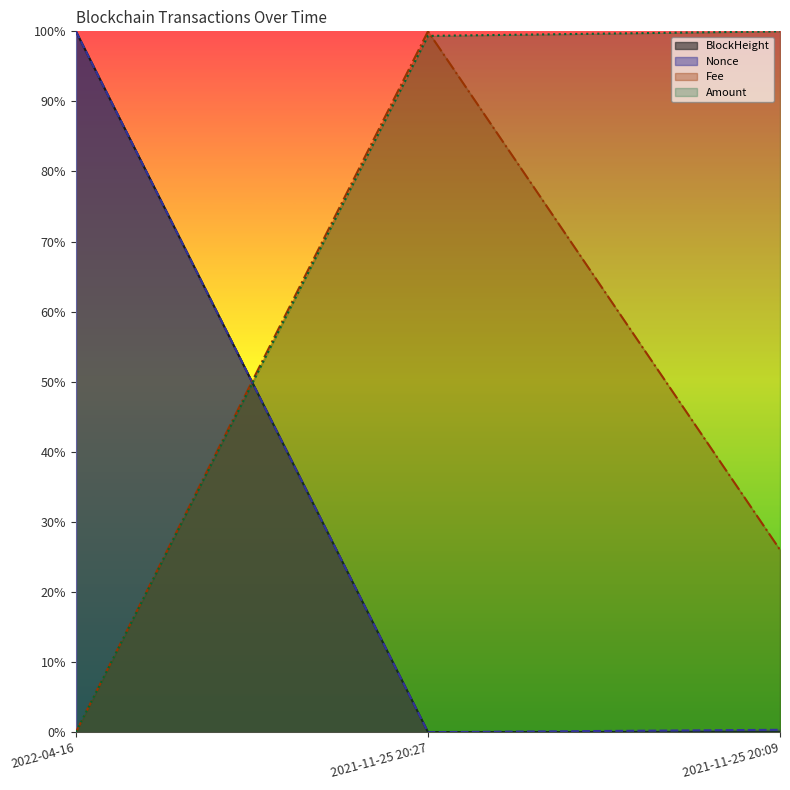

Reading left to right, what are all the values shown in this chart?

BlockHeight: 2022-04-16=1.0	2021-11-25 20:27=0.0	2021-11-25 20:09=0.0
Nonce: 2022-04-16=1.0	2021-11-25 20:27=0.0	2021-11-25 20:09=0.0
Fee: 2022-04-16=0.0	2021-11-25 20:27=1.0	2021-11-25 20:09=0.3
Amount: 2022-04-16=0.0	2021-11-25 20:27=1.0	2021-11-25 20:09=1.0